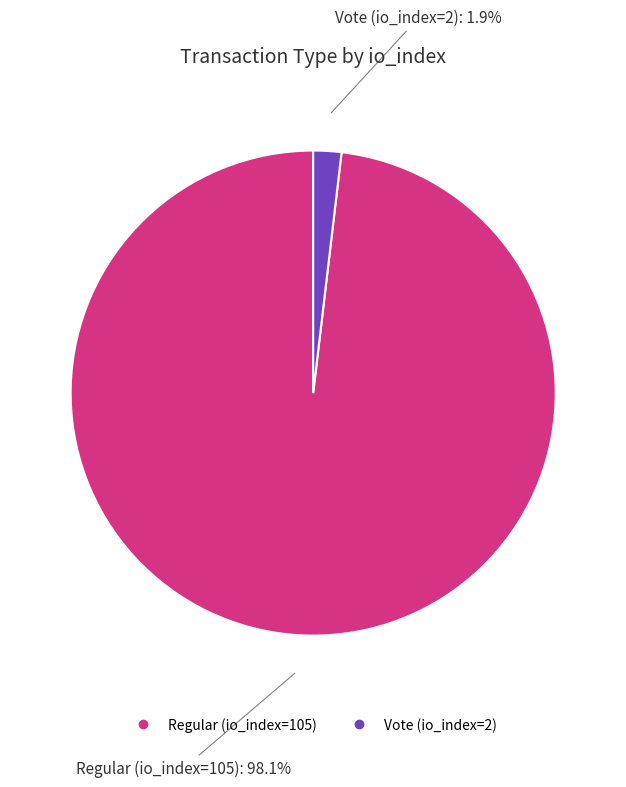

Which category has the biggest portion of the pie?

Regular (io_index=105)